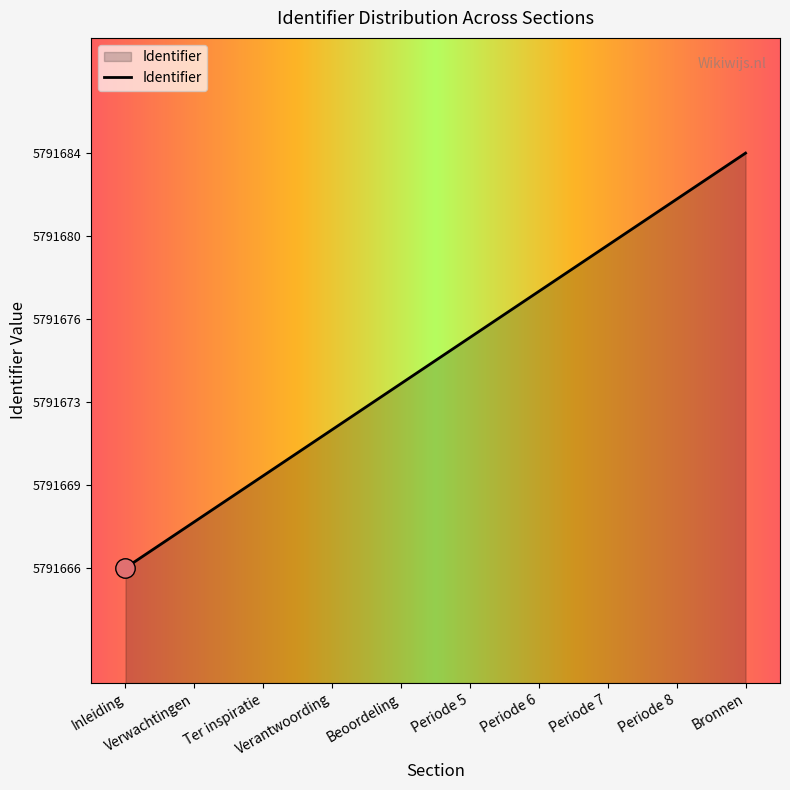

List the labels in order of value, largest first.

Bronnen, Periode 8, Periode 7, Periode 6, Periode 5, Beoordeling, Verantwoording, Ter inspiratie, Verwachtingen, Inleiding